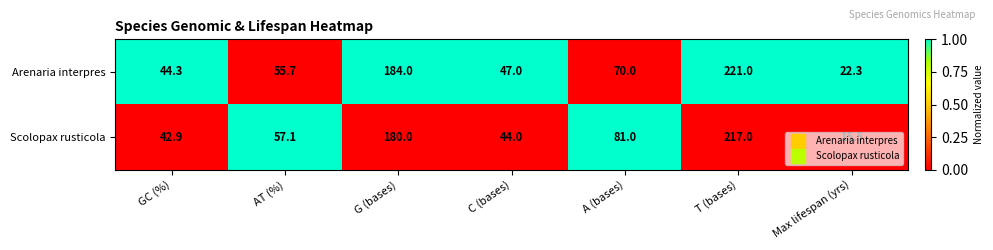

List the series in order of their overall mean, highest first.

Arenaria interpres, Scolopax rusticola